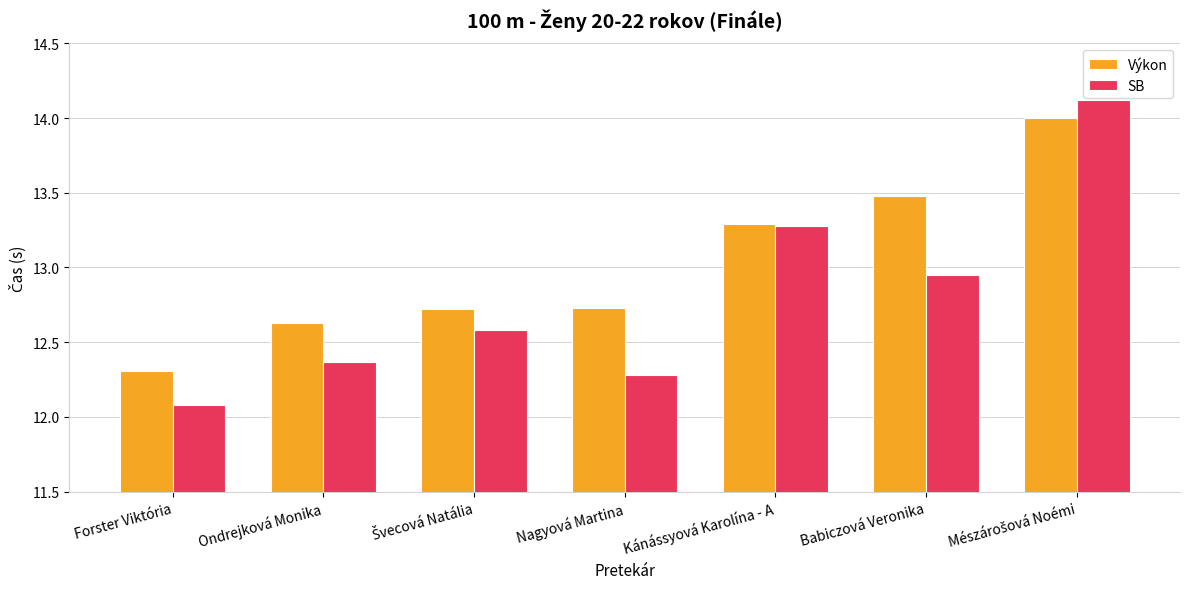

At how many categories does at least one series exceed 12?

7